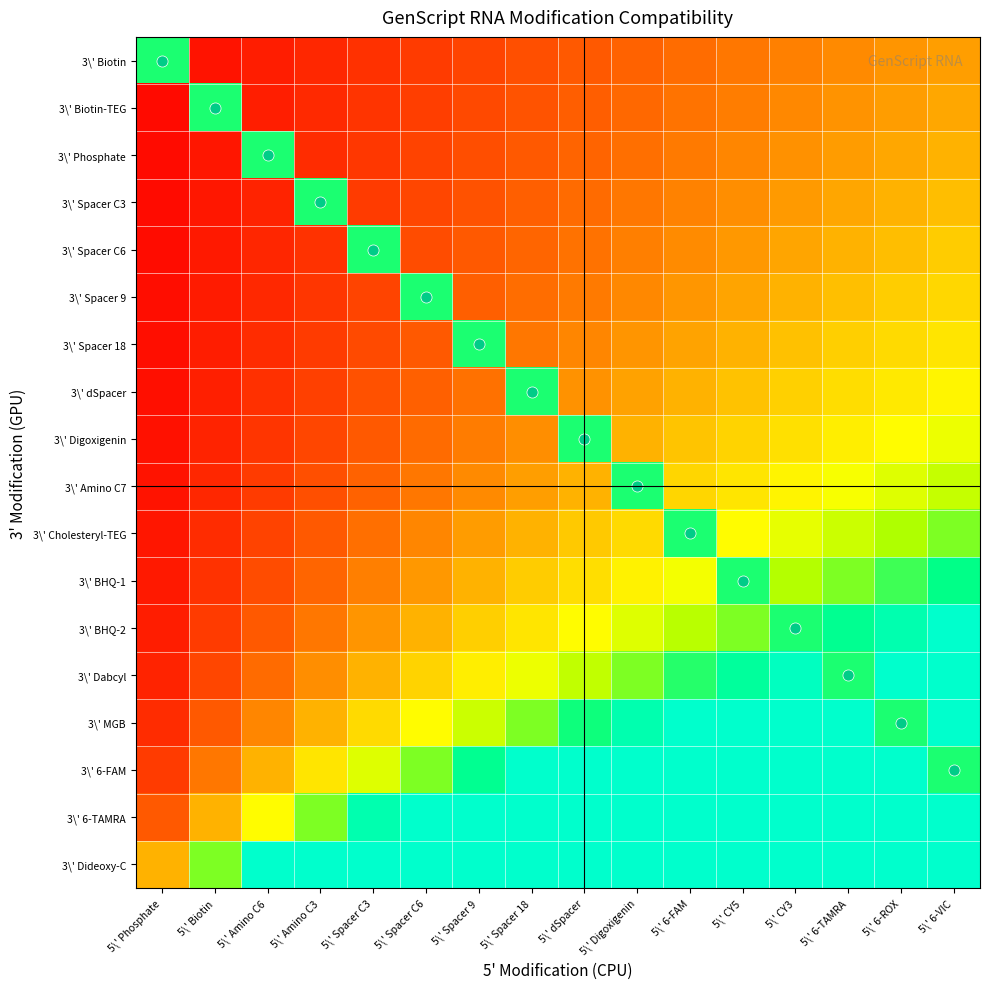

Which series has the largest range (max minus min)?

3\' BHQ-2